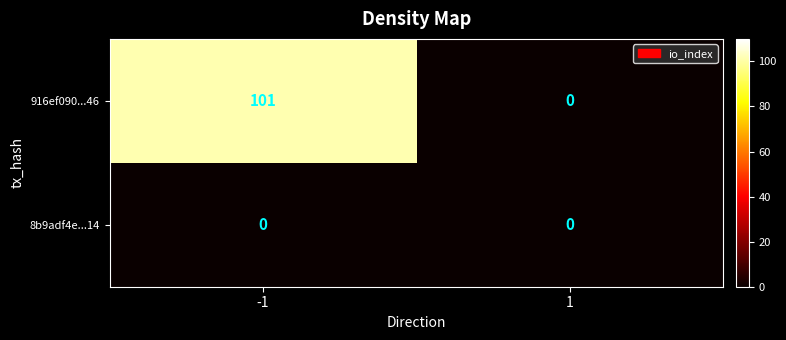

Which series has the largest total across all categories?

916ef090...46